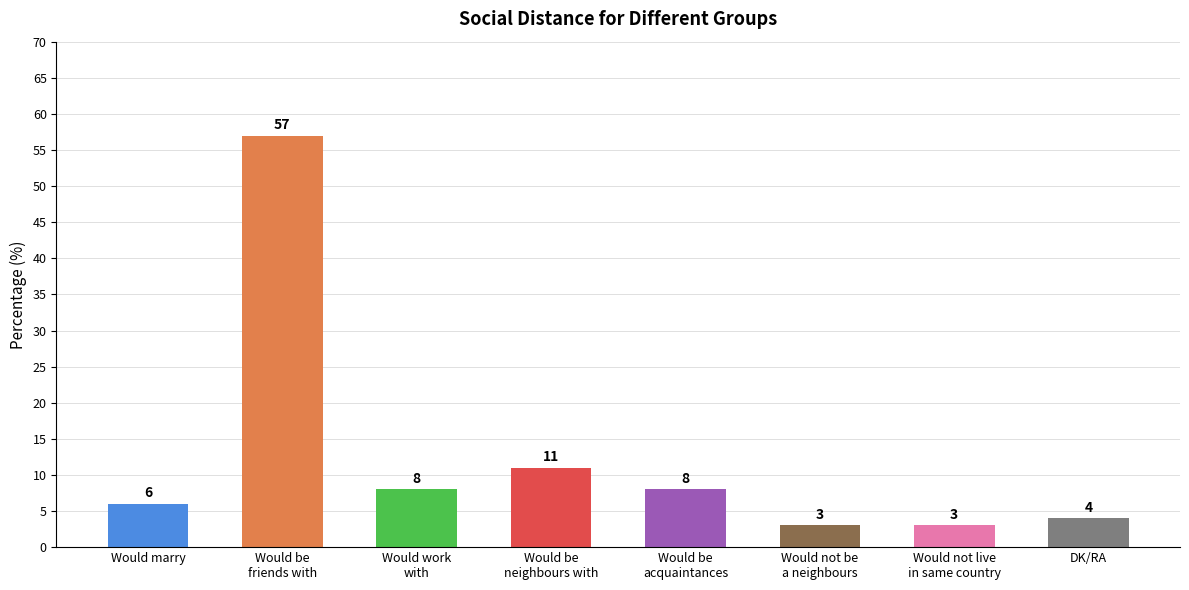

Count the number of data series in this chart.

1